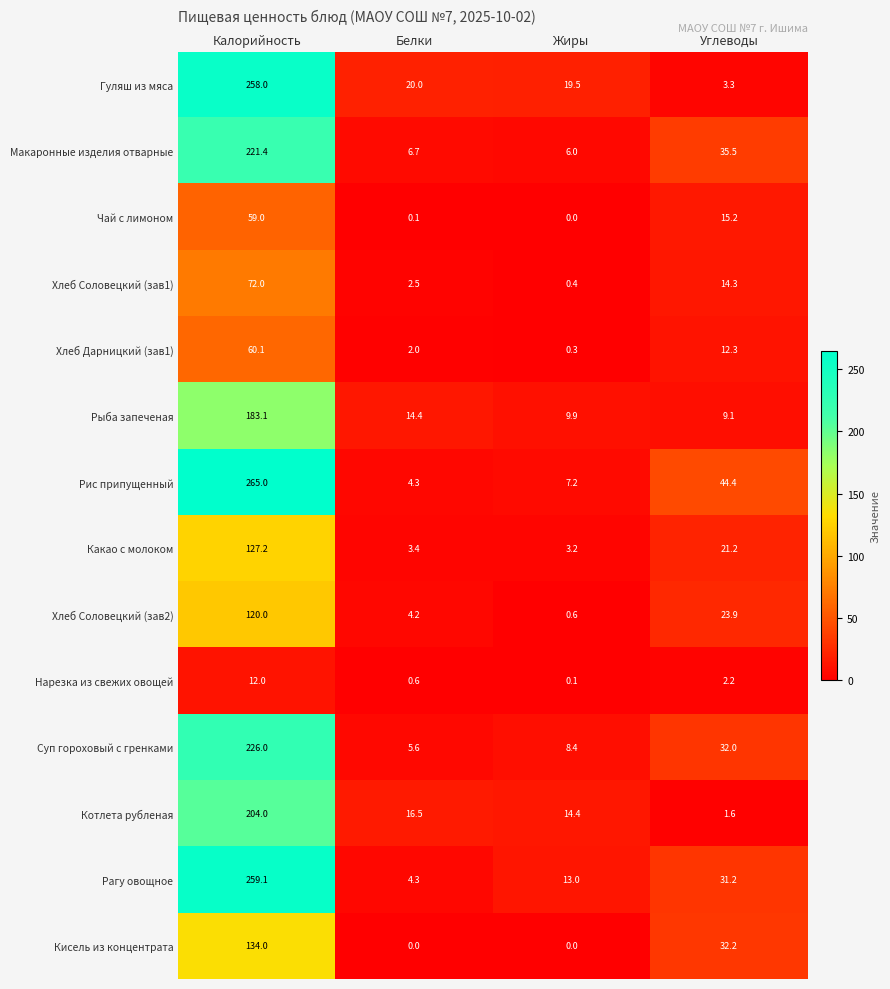

What is the sum of the Макаронные изделия отварные values at Жиры and Калорийность?

227.4